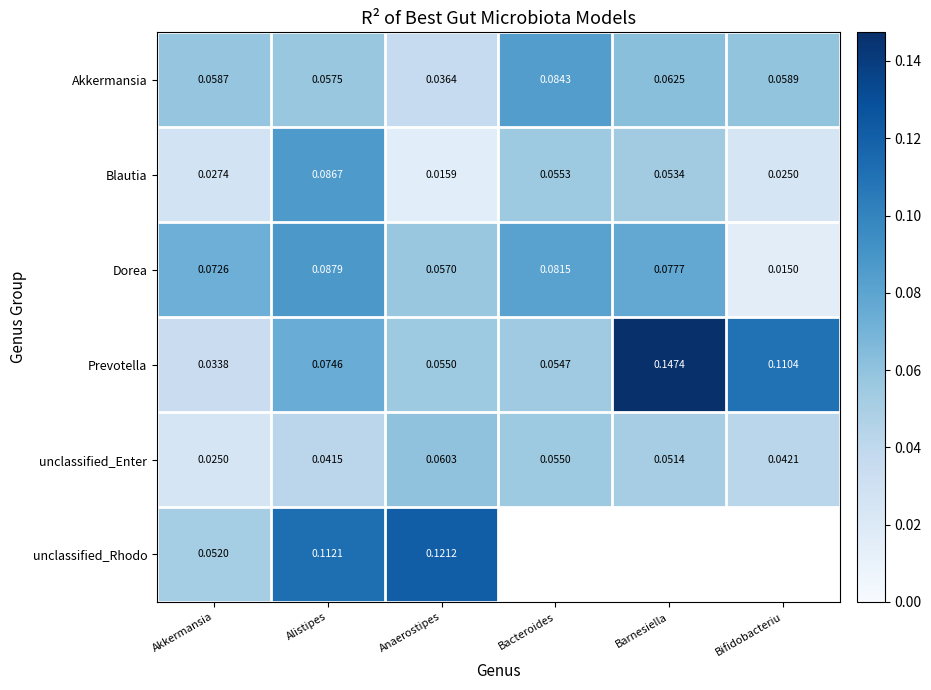

Rank the categories by Akkermansia value from highest to lowest.

Bacteroides, Barnesiella, Bifidobacteriu, Akkermansia, Alistipes, Anaerostipes